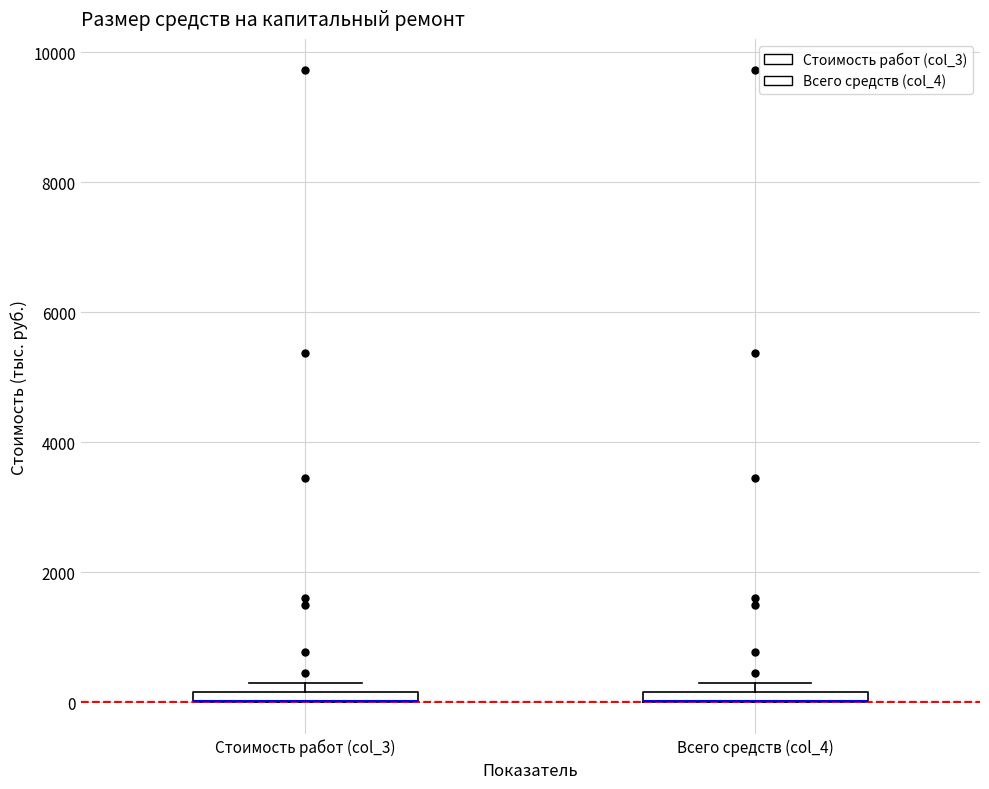

Where is the lower edge of the box for Всего средств (col_4) on the y-axis? The values are not printed on the chart, so give them approximately, as read against the axis.

0